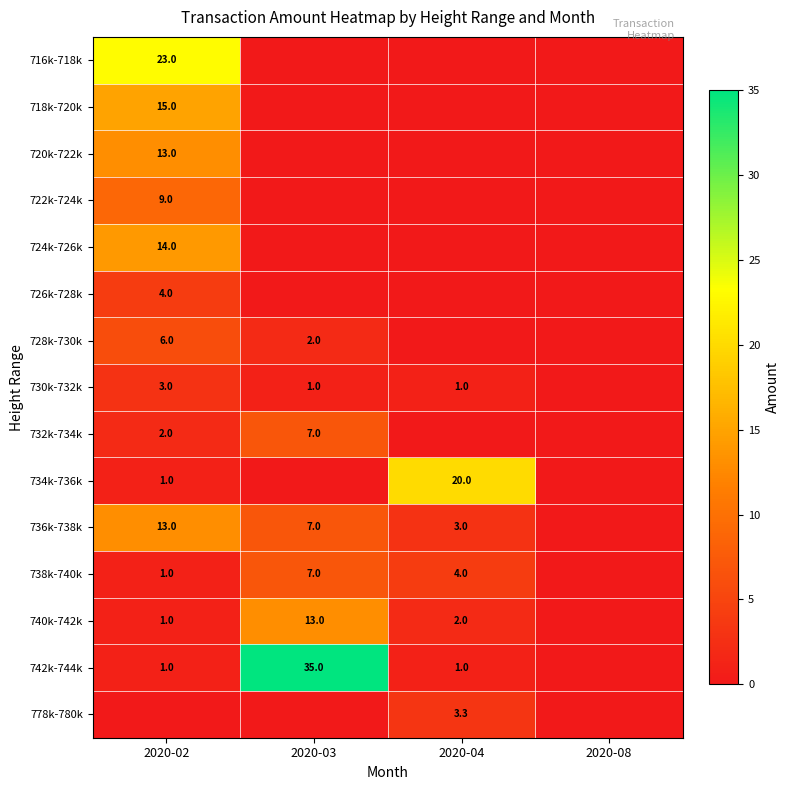

How many distinct data groups are displayed?

15